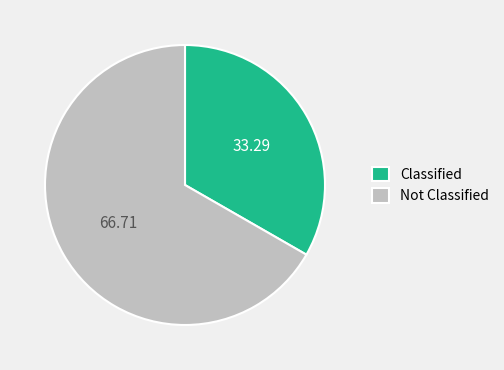

Does any single category account for the majority?

Yes